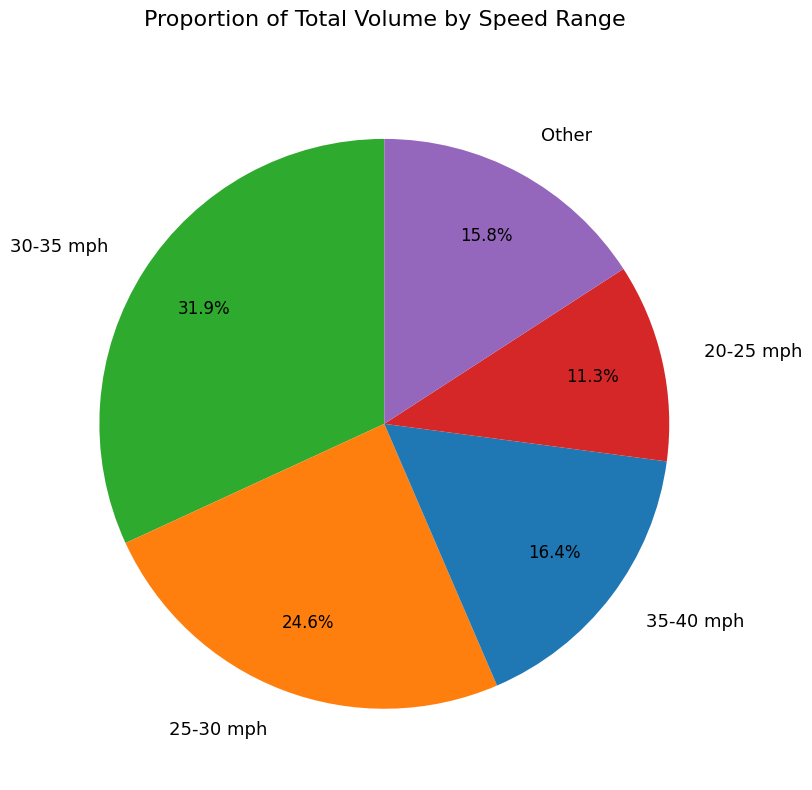

Is there a majority slice in this chart?

No